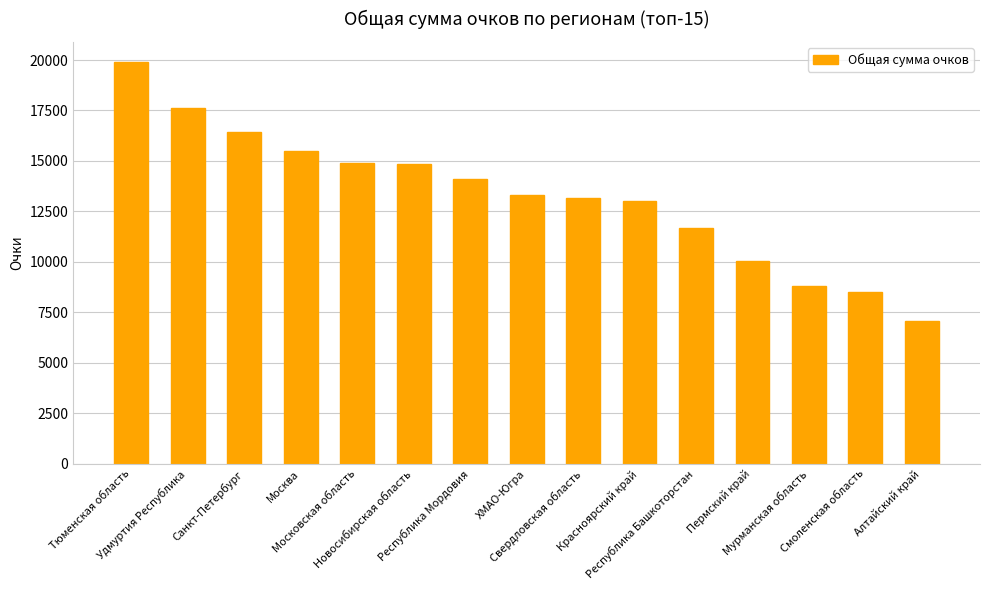

True or false: the data shows 4346.8 at Алтайский край.

False